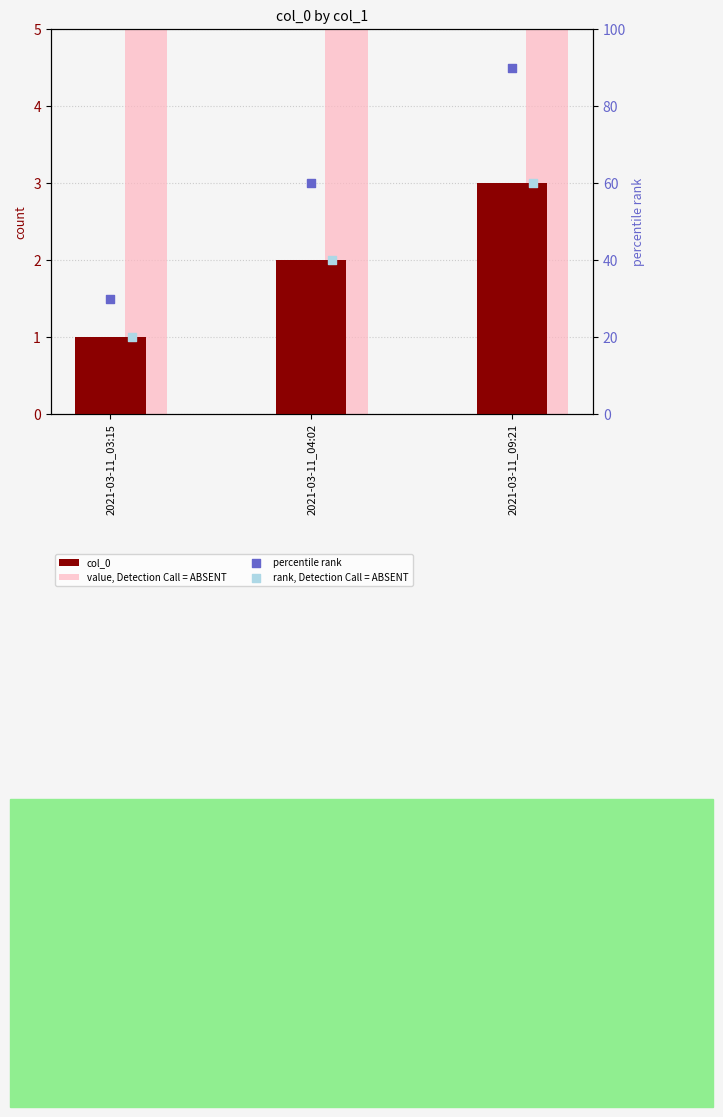

What is the total value across all series at 2021-03-11_09:21?

393